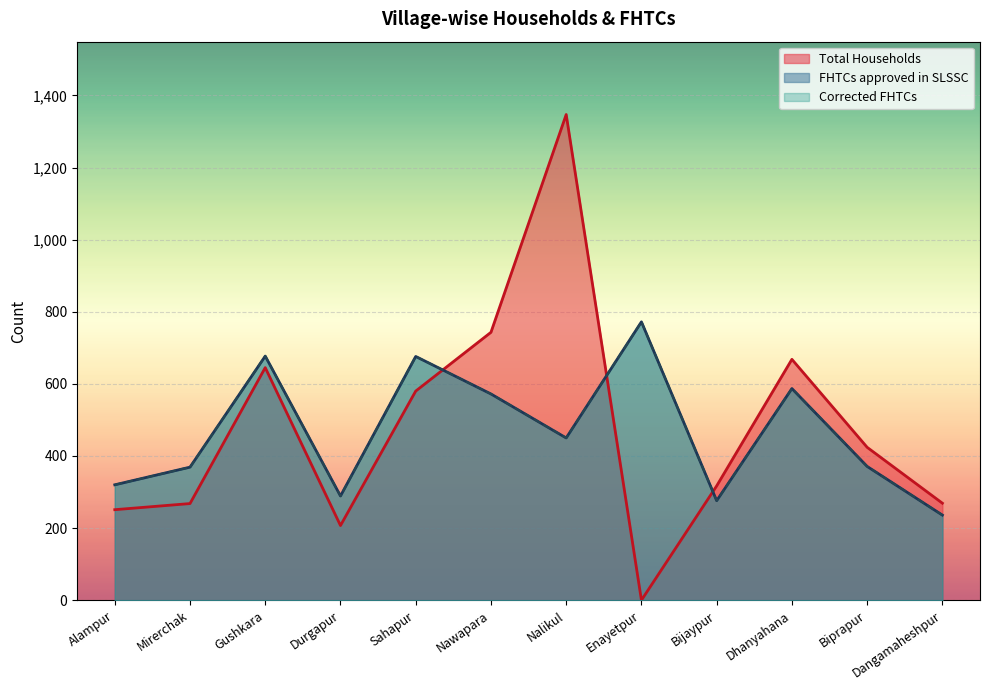

How many times do Total Households and FHTCs approved in SLSSC cross each other?

3